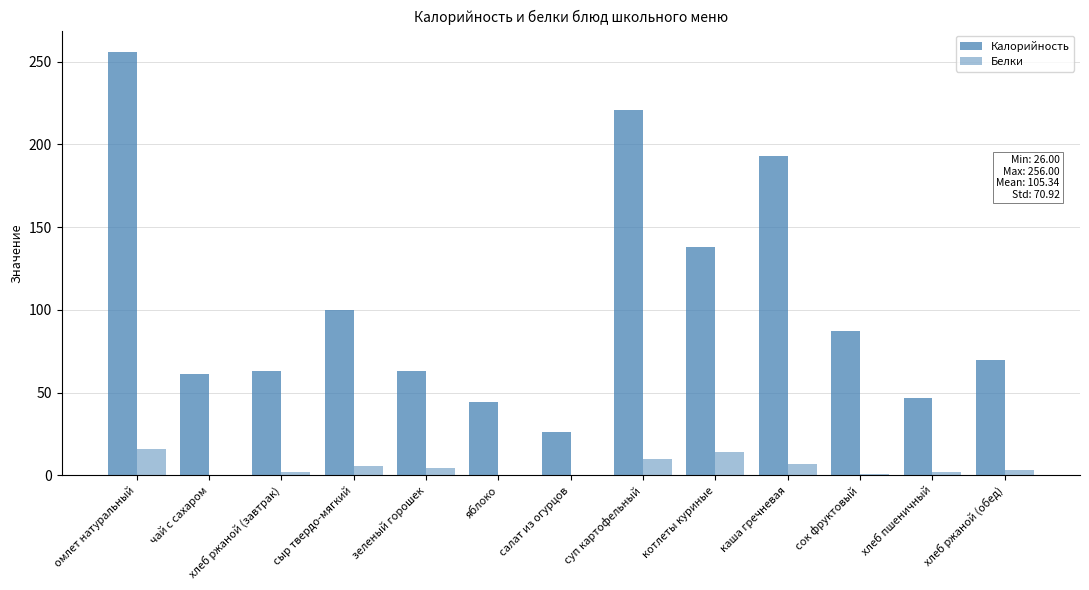

Count the number of categories in the chart.

13